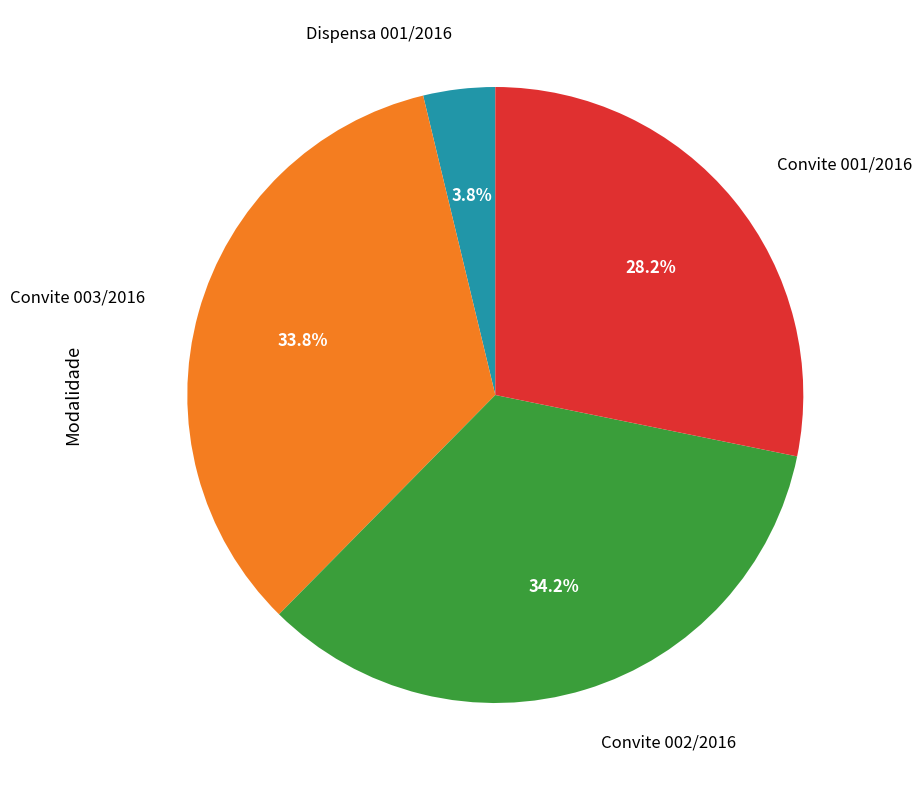

Is there any slice that represents more than half of the pie?

No